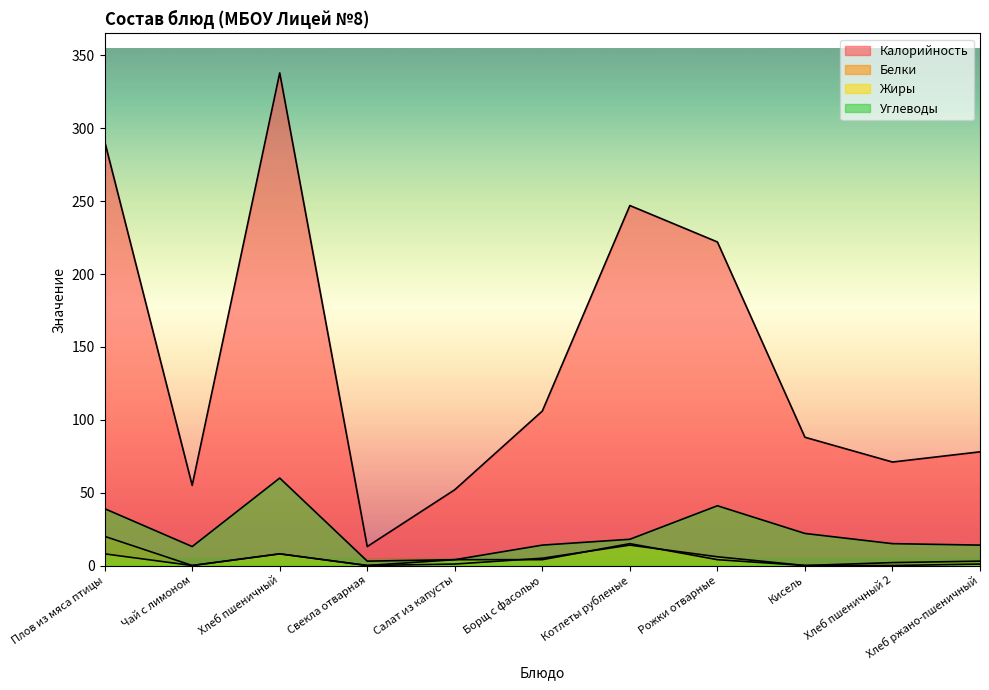

How many lines are shown in the chart?

4